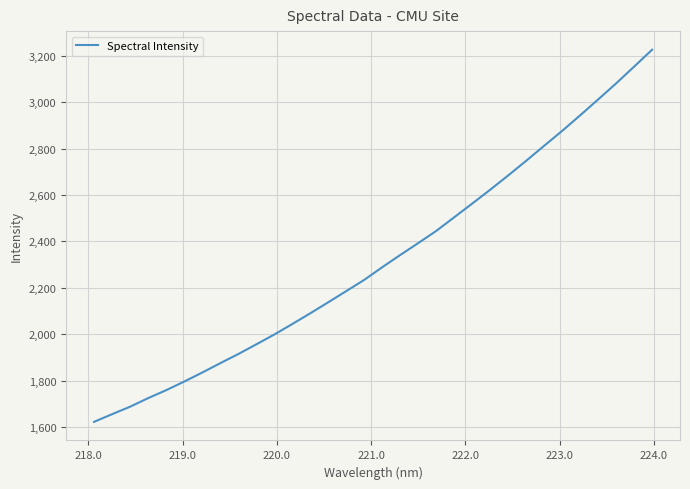

What is the difference between the maximum and minimum values?

1603.1